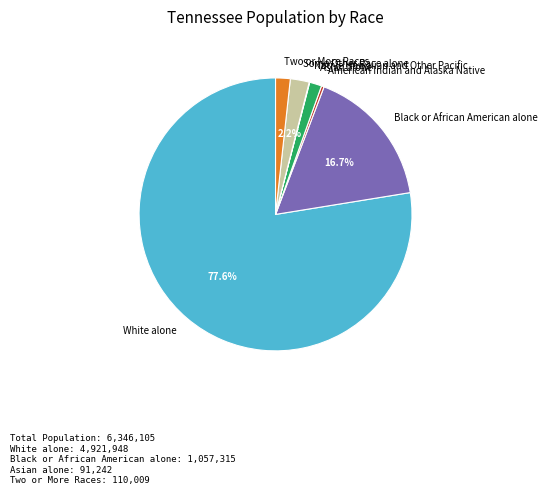

Which slice is the largest?

White alone